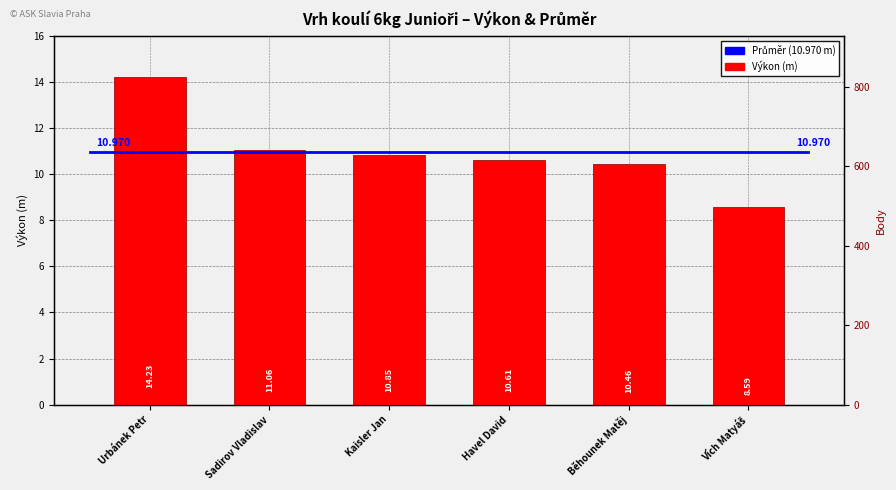

The chart shows a value of 8.6 at Vích Matyáš. True or false?

True